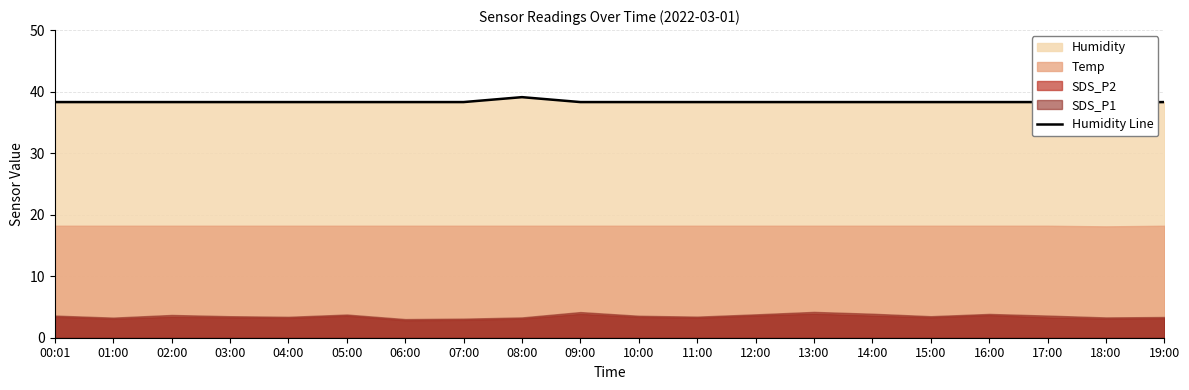

What is the smallest value displayed?

38.2